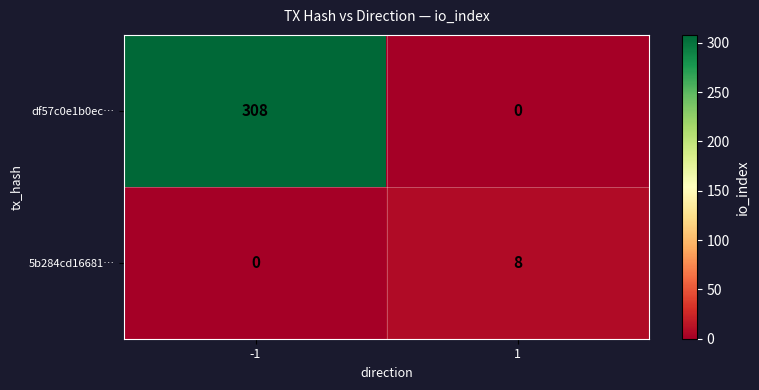

Reading left to right, extract all data points from this chart.

df57c0e1b0ec…: -1=308	1=0
5b284cd16681…: -1=0	1=8